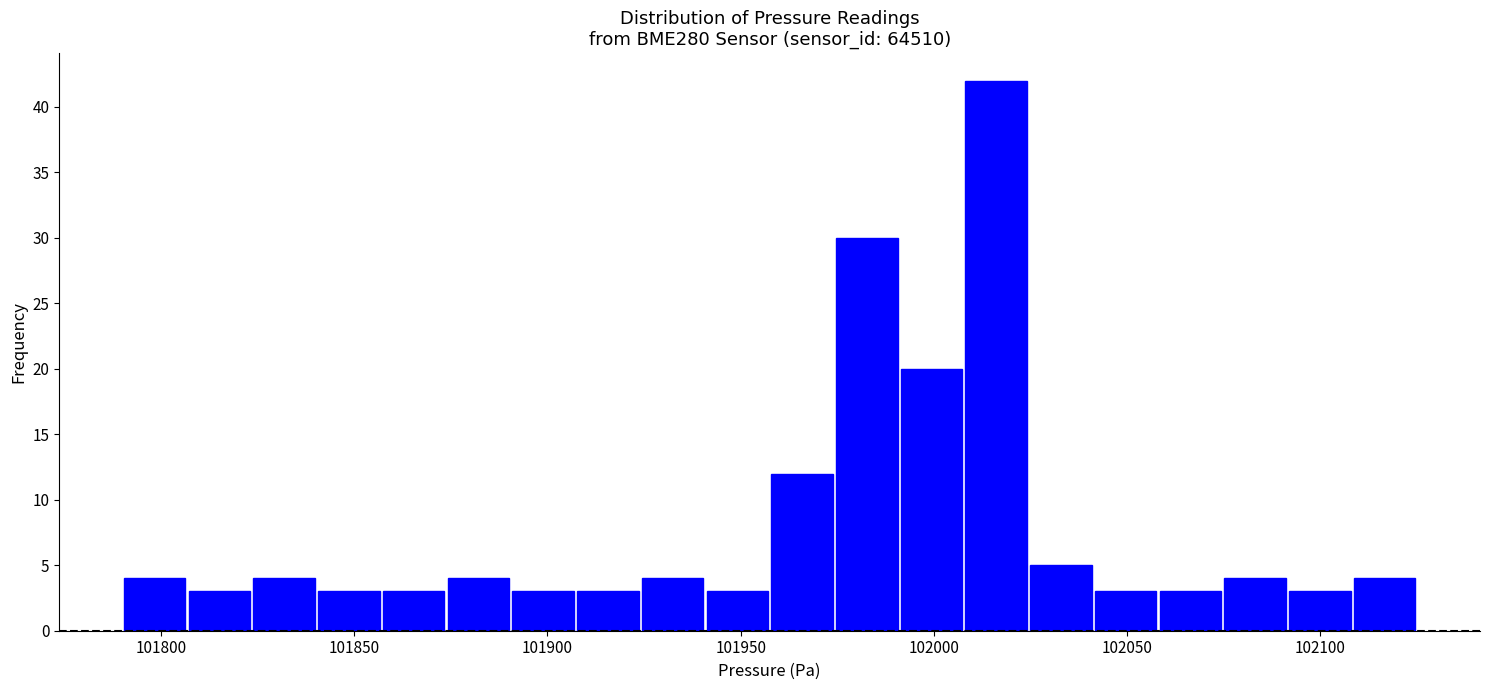

Around what value on the x-axis is the tallest bar? Give the approximate position of its centre, as read against the axis.

102015